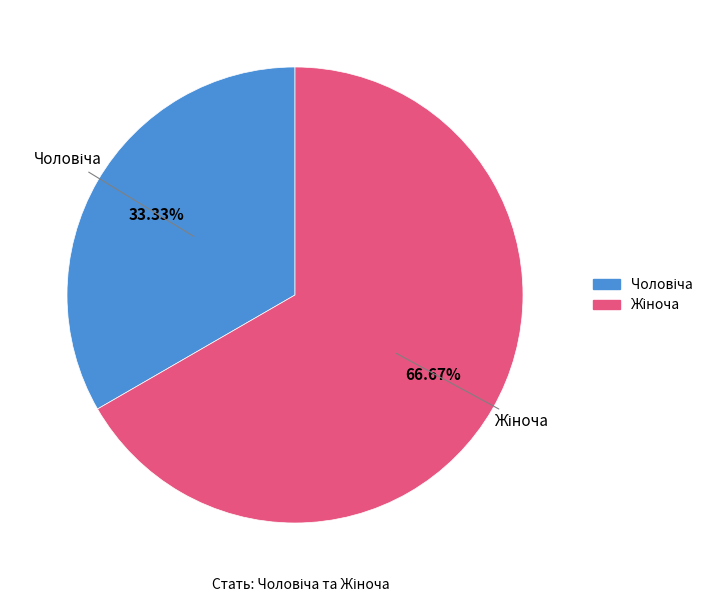

How many slices are in this pie chart?

2